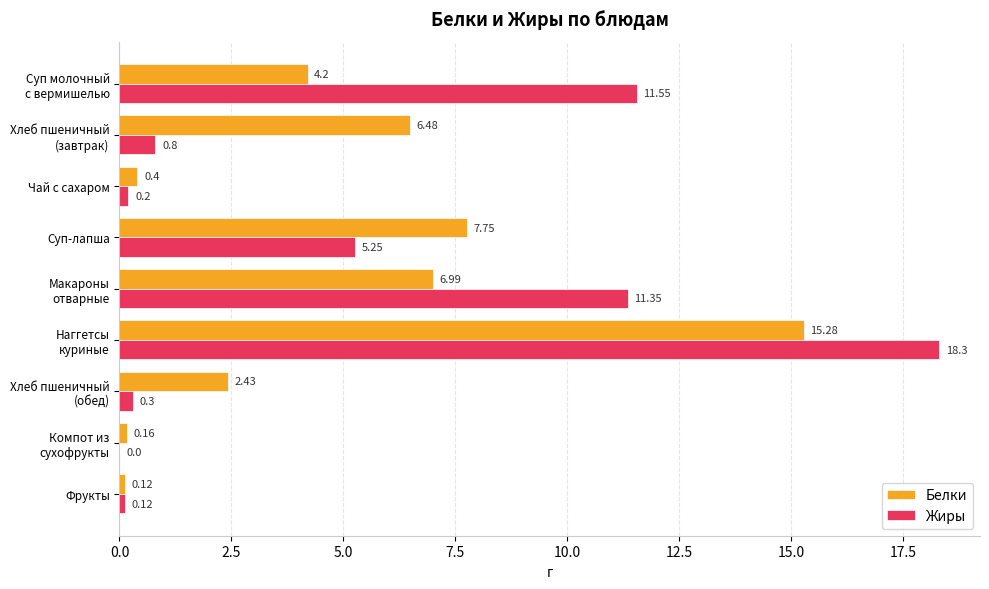

What is the sum of all Белки values?

43.8